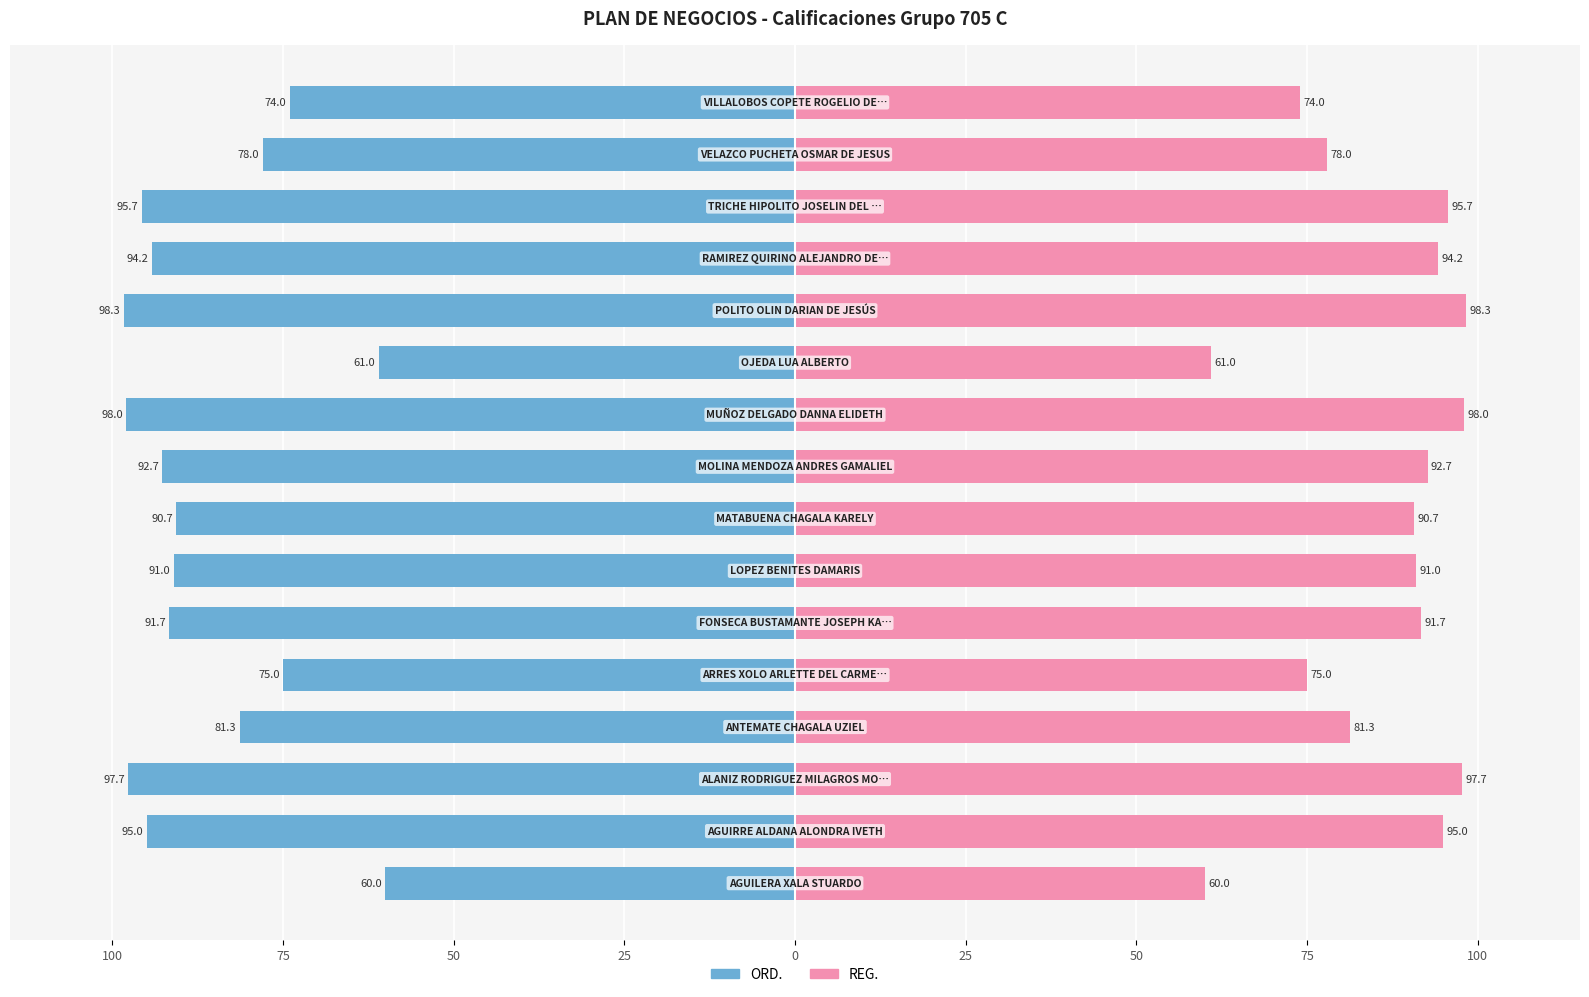

Which series has the largest total across all categories?

REG.